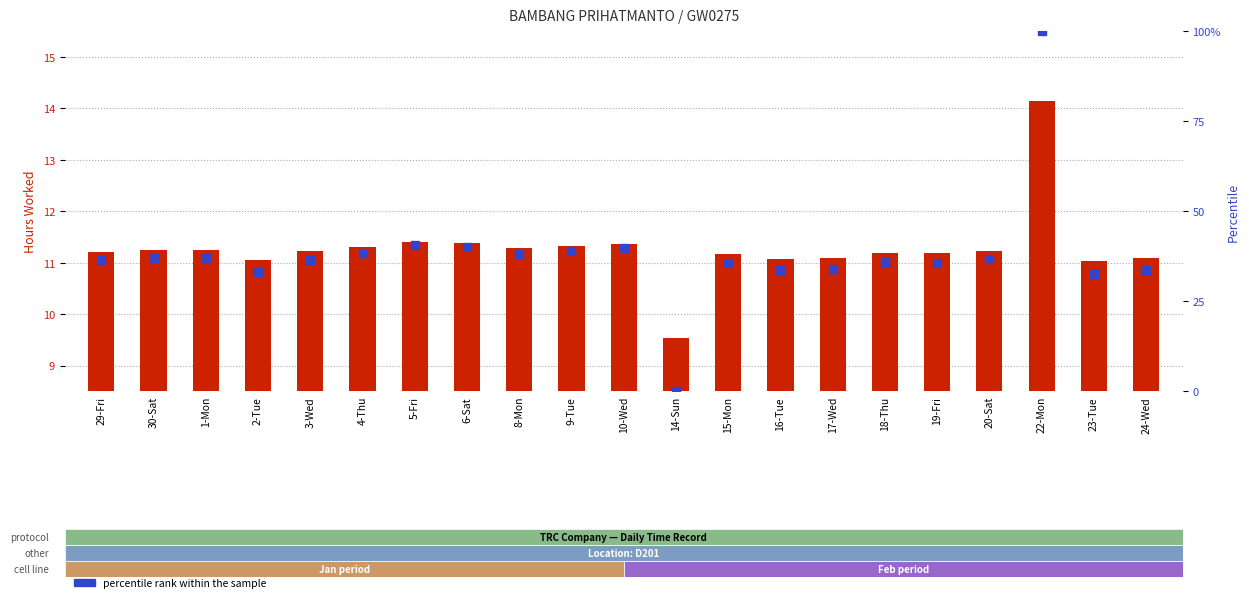

Is the value of count at 2-Tue greater than the value of percentile rank within the sample at 2-Tue?

No